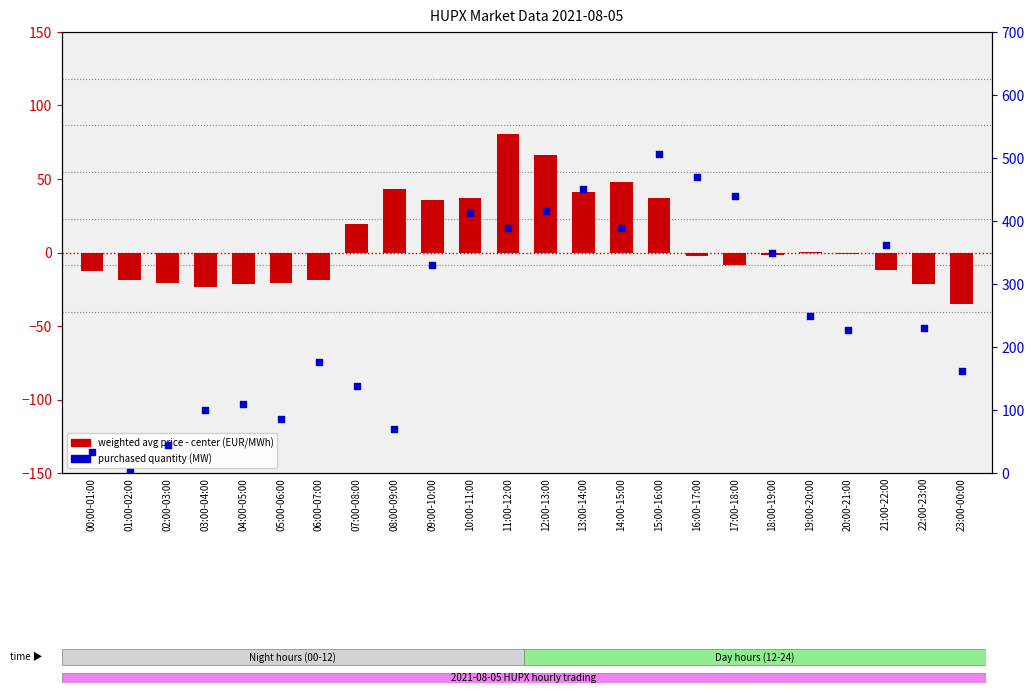

Which series has the largest total across all categories?

Purchased qty (MW)